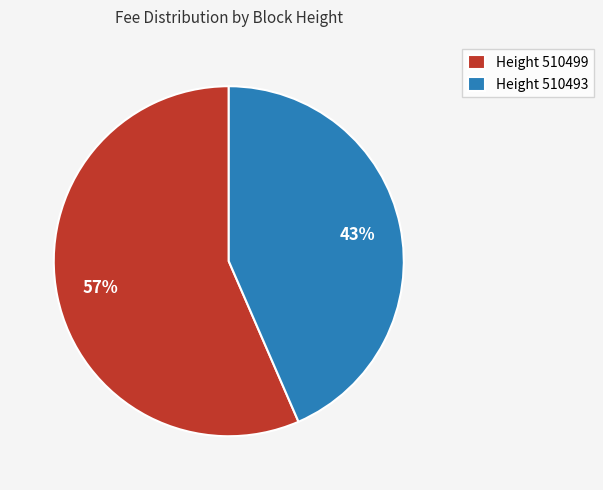

To the nearest percent, what portion does Height 510493 represent?

43%